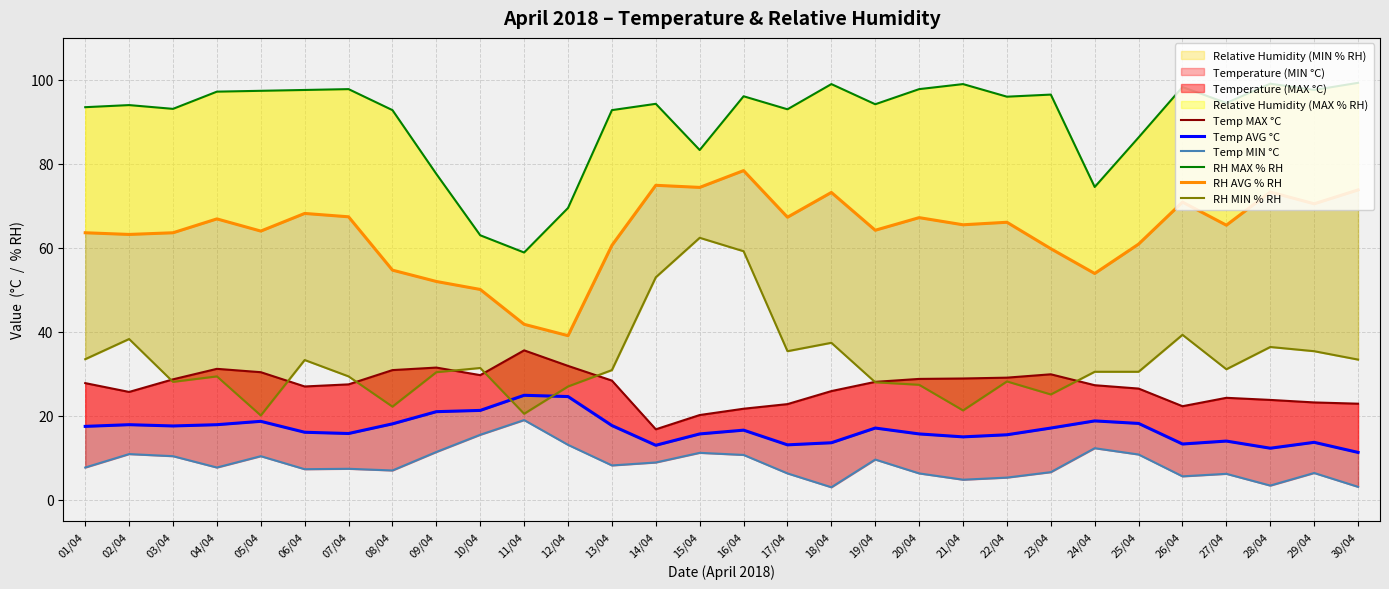

Where is the first local maximum for Temp AVG °C?

02/04